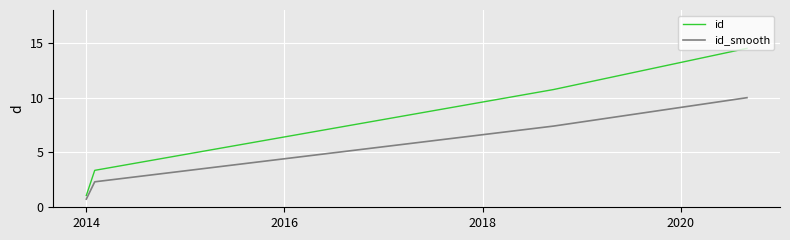

True or false: id_smooth and id cross at least once.

False